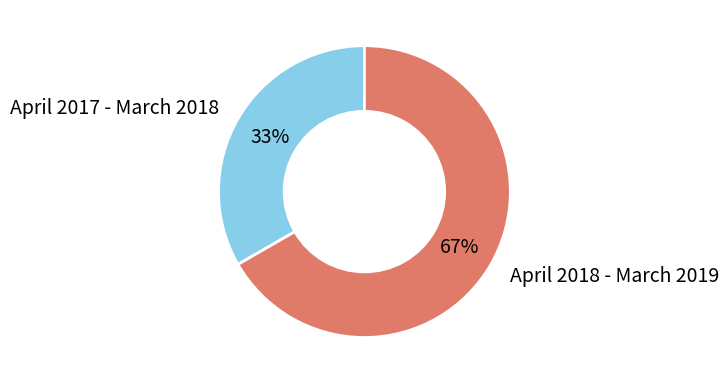

Rank the categories by value from highest to lowest.

April 2018 - March 2019, April 2017 - March 2018